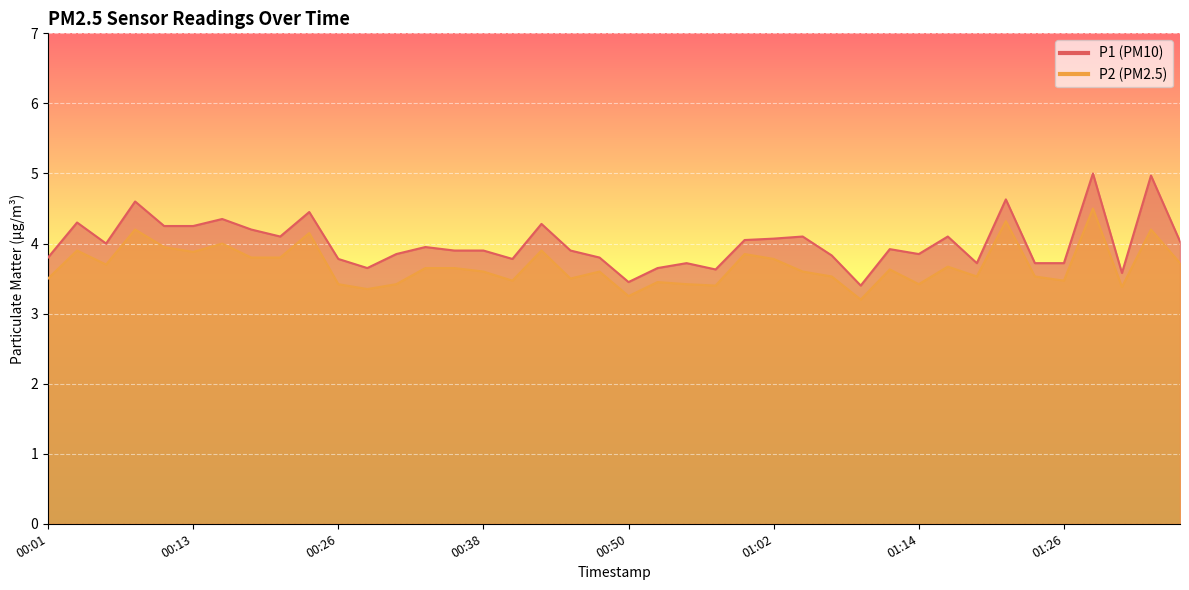

The P2 series shows 1.9 at 00:11. True or false?

False